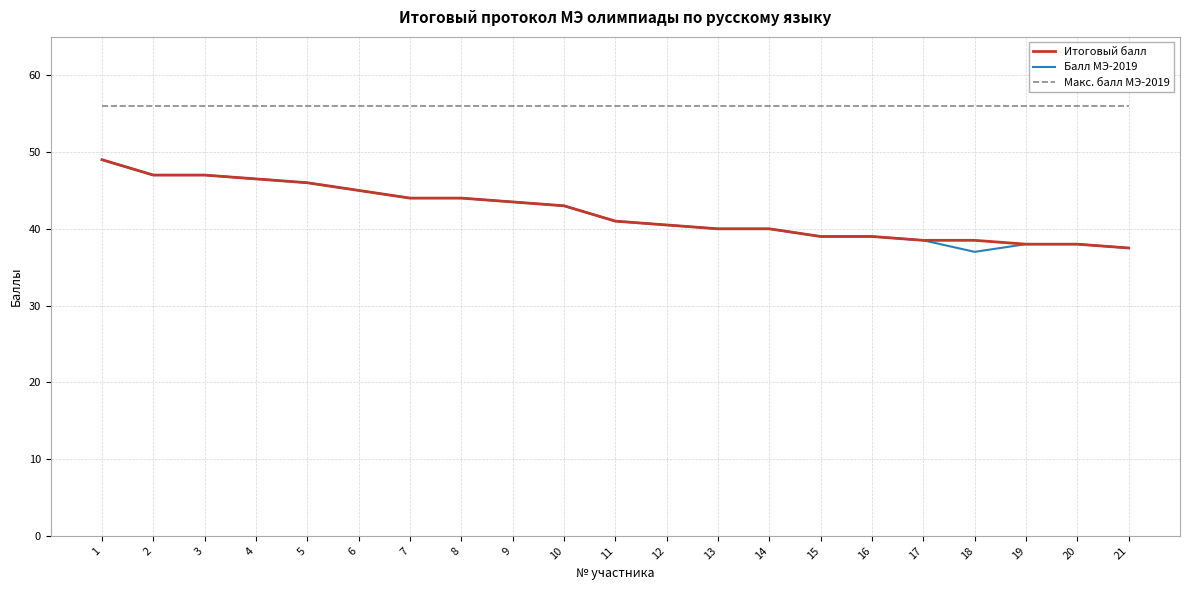

What is the maximum value shown in the chart?

56.0